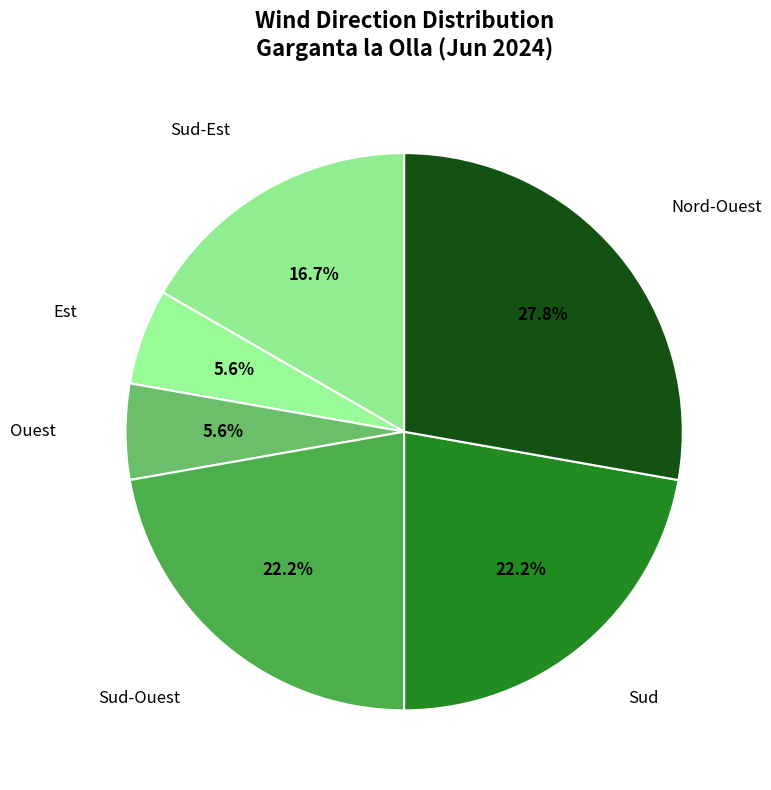

Count the number of slices in the pie.

6